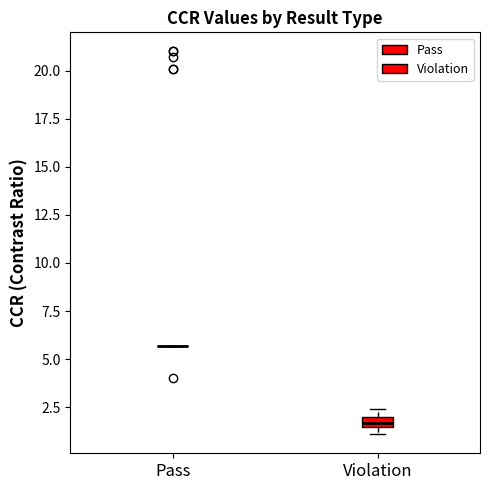

Which box is the tallest, from its lower edge to its upper edge?

Violation